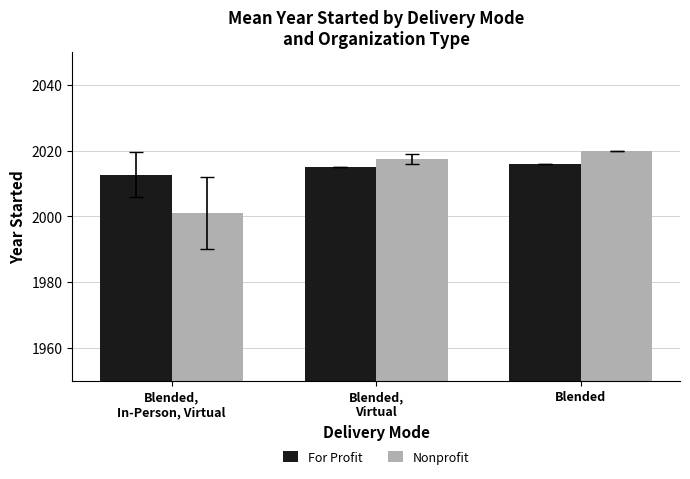

What is the total value across all series at Blended,
In-Person, Virtual?

4013.8